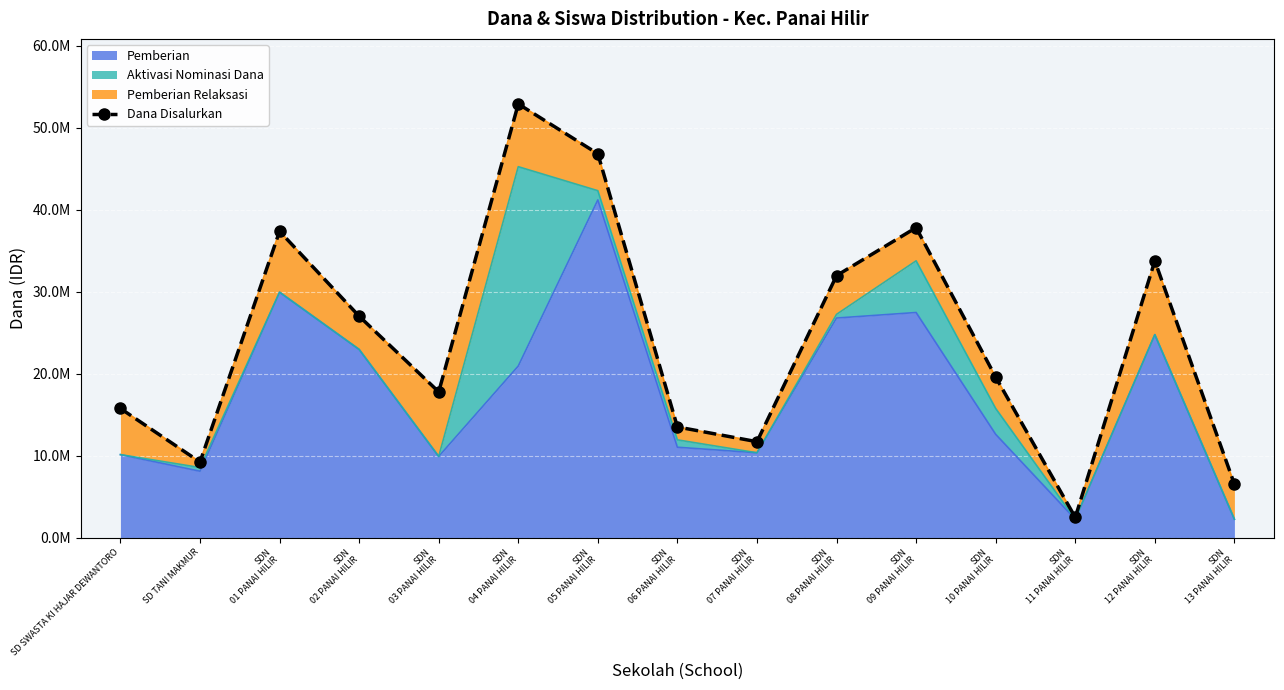

How many lines are shown in the chart?

1